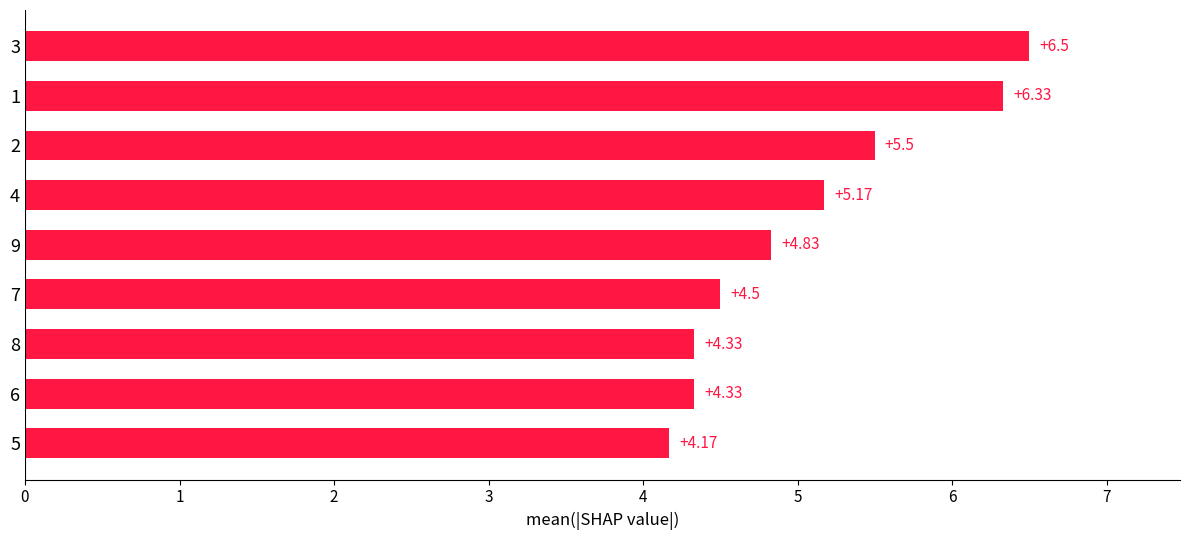

What is the ratio of the value at 8 to the value at 1?

0.7